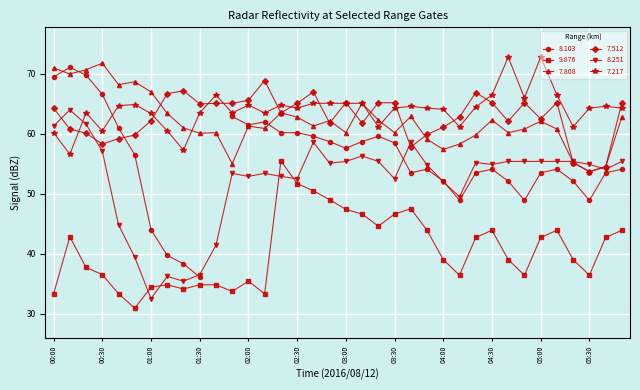

What is the difference between the maximum and second lowest values in the 8.251 series?

28.6